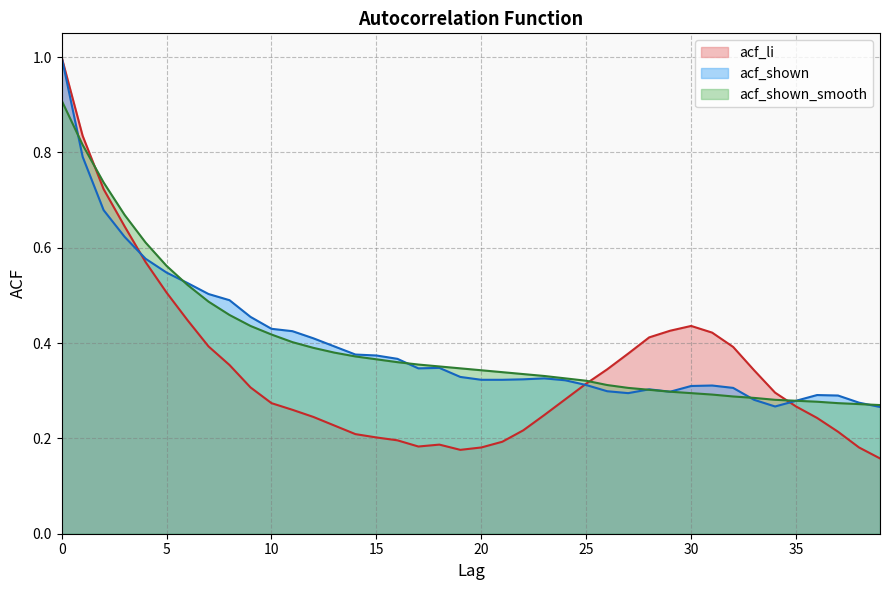

What is the total value across all series at 26?

1.0